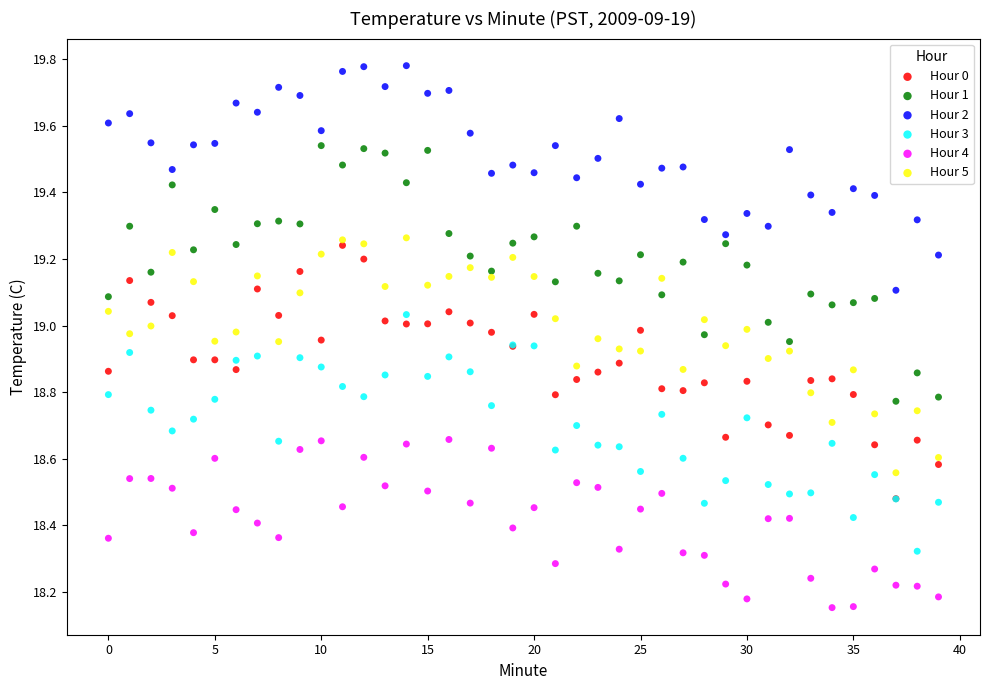

Which series reaches the maximum Y coordinate?

Hour 2